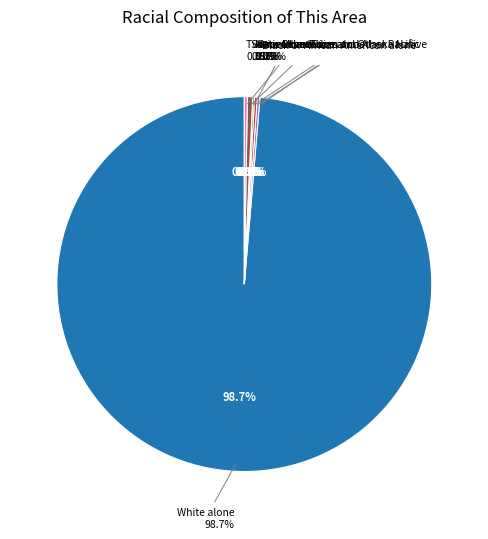

Is White alone the majority of the pie?

Yes